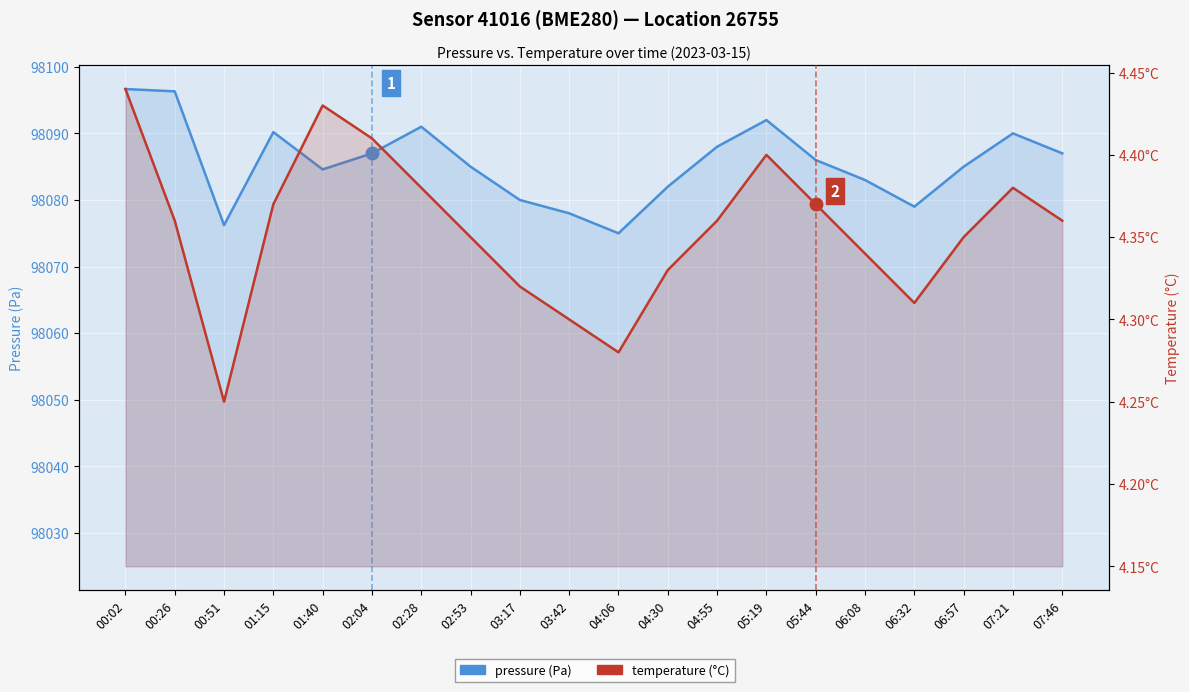

Reading left to right, transcribe all the data shown in this chart.

pressure: 00:02=98096.7	00:26=98096.3	00:51=98076.2	01:15=98090.2	01:40=98084.6	02:04=98087.0	02:28=98091.0	02:53=98085.0	03:17=98080.0	03:42=98078.0	04:06=98075.0	04:30=98082.0	04:55=98088.0	05:19=98092.0	05:44=98086.0	06:08=98083.0	06:32=98079.0	06:57=98085.0	07:21=98090.0	07:46=98087.0
temperature: 00:02=4.4	00:26=4.4	00:51=4.2	01:15=4.4	01:40=4.4	02:04=4.4	02:28=4.4	02:53=4.3	03:17=4.3	03:42=4.3	04:06=4.3	04:30=4.3	04:55=4.4	05:19=4.4	05:44=4.4	06:08=4.3	06:32=4.3	06:57=4.3	07:21=4.4	07:46=4.4